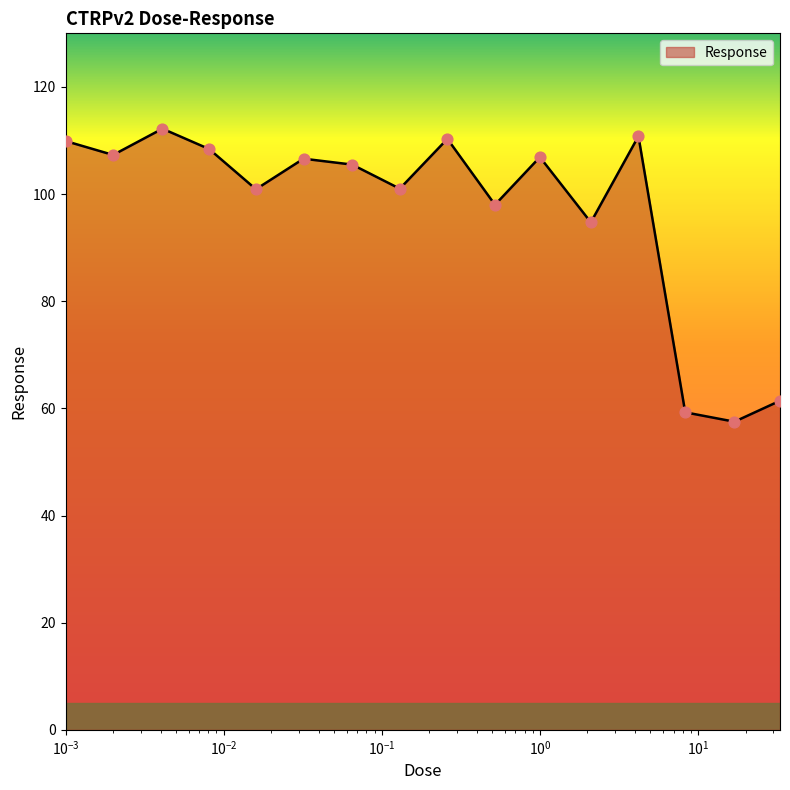

What is the minimum value shown in the chart?

57.5